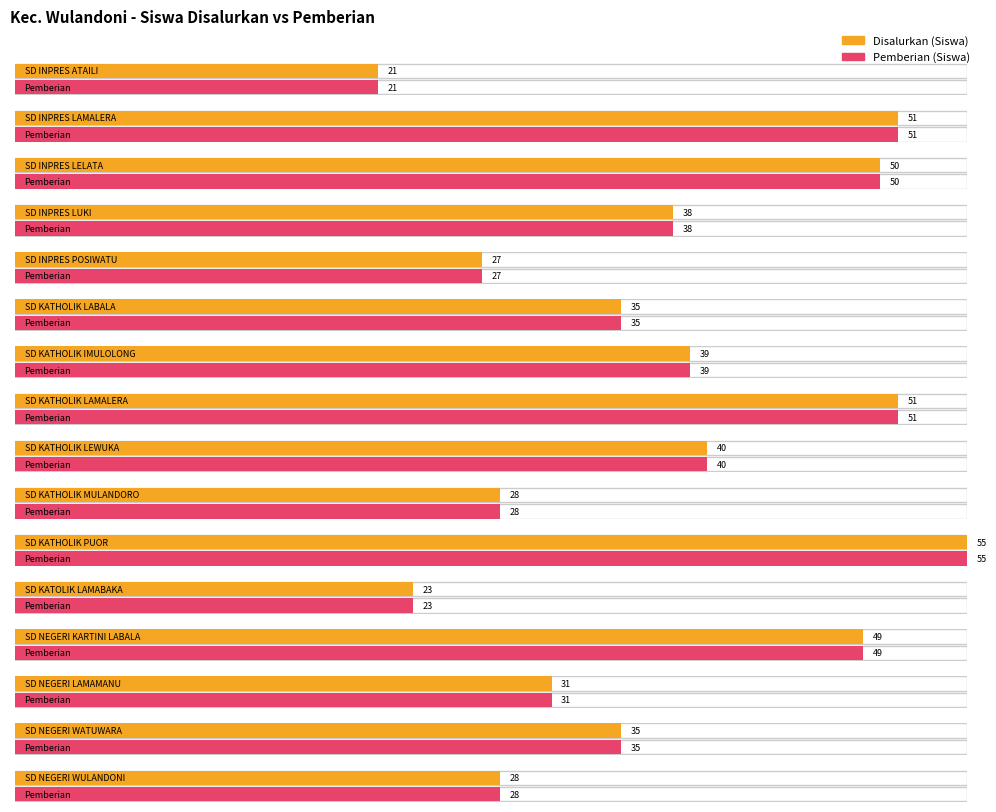

How many distinct data groups are displayed?

2